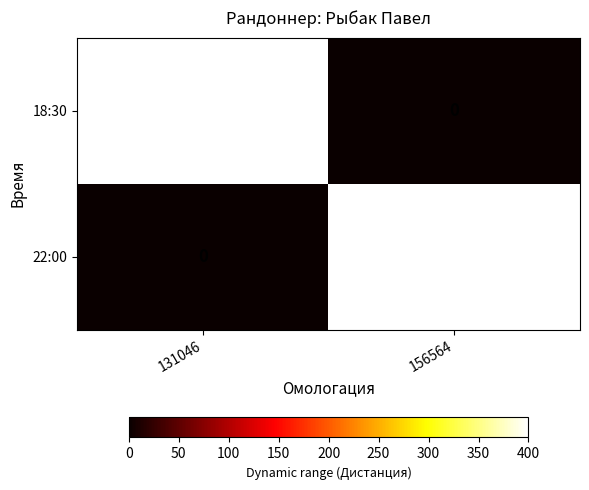

At how many categories does at least one series exceed 305?

2